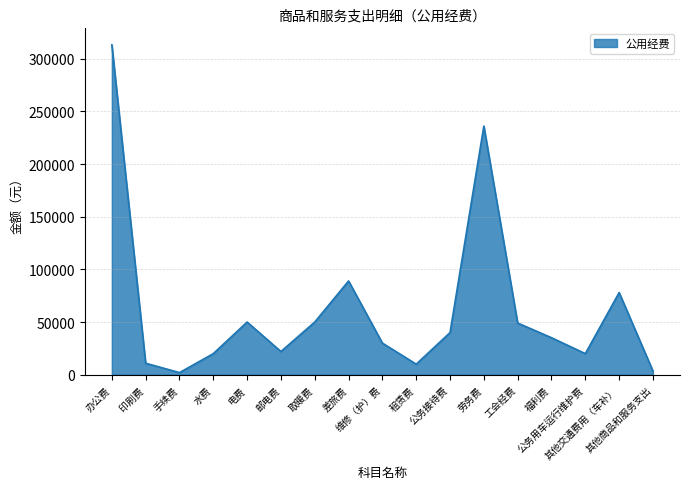

What is the difference between the maximum and minimum values?

311156